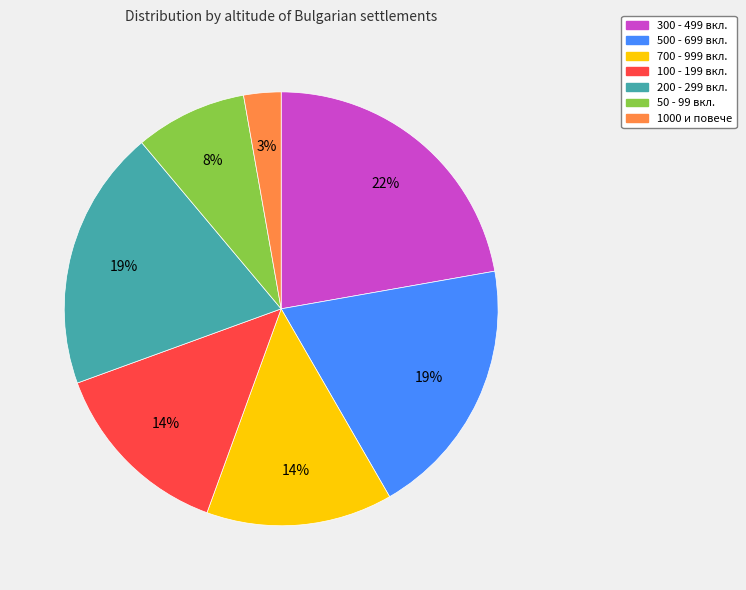

Does any single category account for the majority?

No